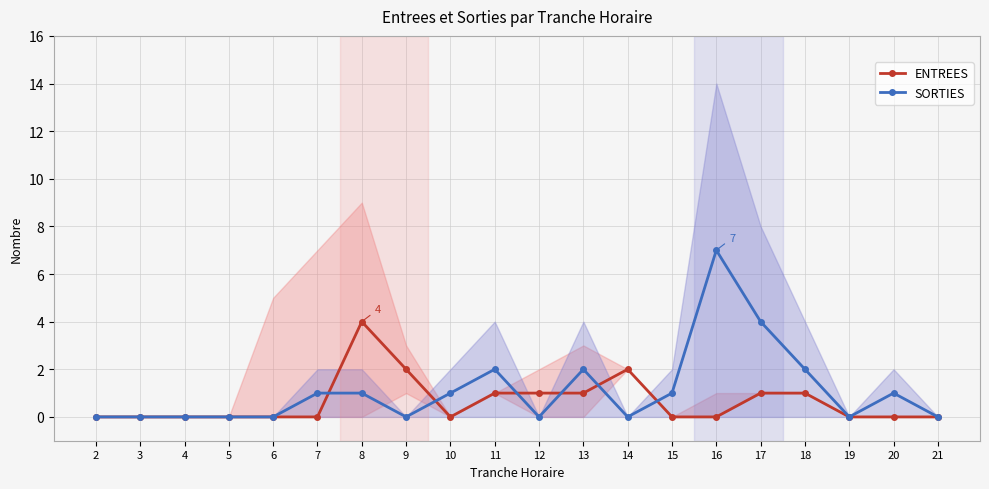

What are all the series names shown in the legend?

ENTREES, SORTIES